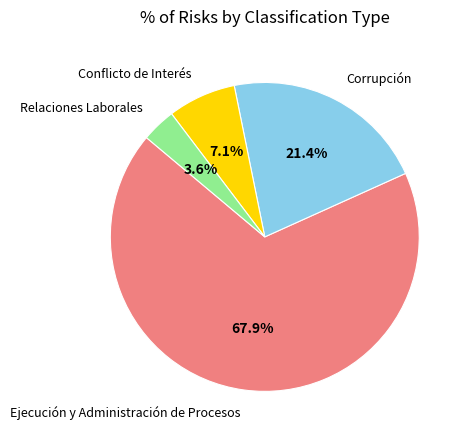

Is there a majority slice in this chart?

Yes